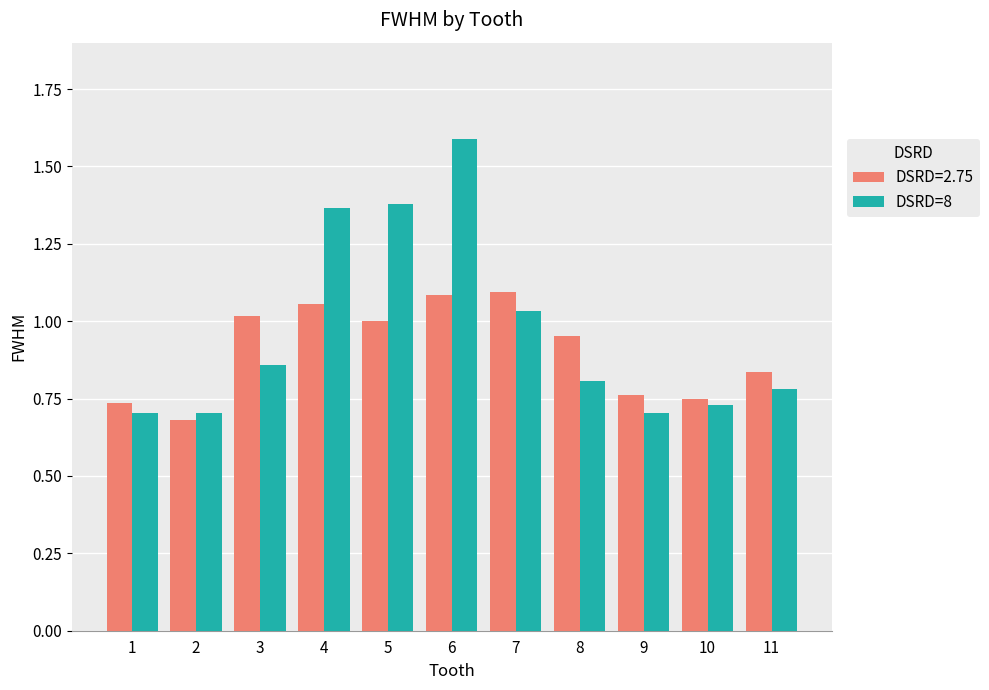

Rank the series by their maximum value, from highest to lowest.

DSRD=8, DSRD=2.75